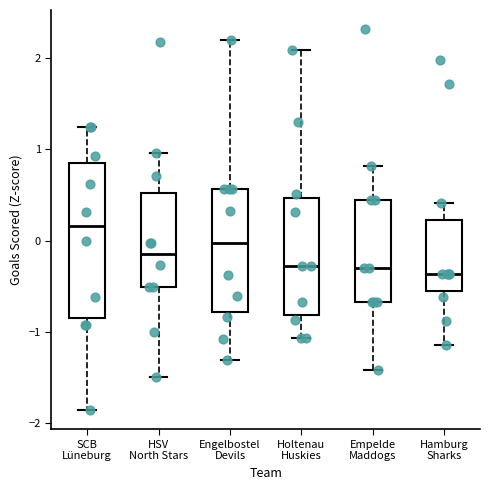

Reading left to right, transcribe this box plot: for each box, give where its median line is, the range the box spans, and where its two whiskers end, as read against the y-axis. The values are not printed on the chart, so give them approximately, as read against the axis.

SCB Lüneburg: median 0.2, box -0.9 to 0.9, whiskers -1.9 to 1.2
HSV North Stars: median -0.1, box -0.5 to 0.5, whiskers -1.5 to 1.0
Engelbostel Devils: median 0.0, box -0.8 to 0.6, whiskers -1.3 to 2.2
Holtenau Huskies: median -0.3, box -0.8 to 0.5, whiskers -1.1 to 2.1
Empelde Maddogs: median -0.3, box -0.7 to 0.4, whiskers -1.4 to 0.8
Hamburg Sharks: median -0.4, box -0.6 to 0.2, whiskers -1.1 to 0.4